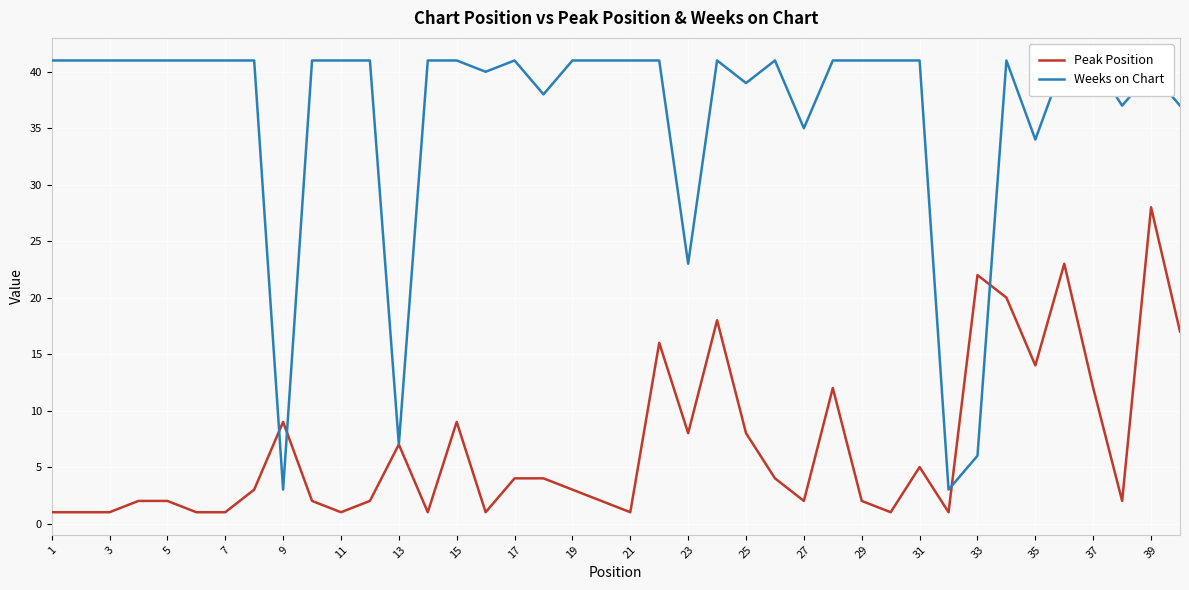

The Peak Position series shows 8 at 25. True or false?

True